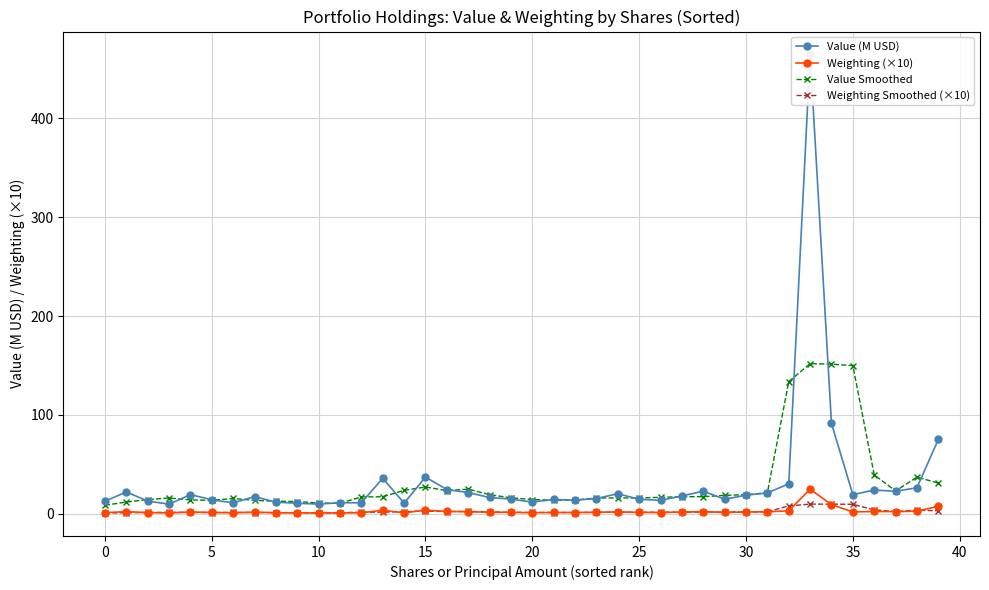

What is the maximum value for Value Smoothed?

151.8